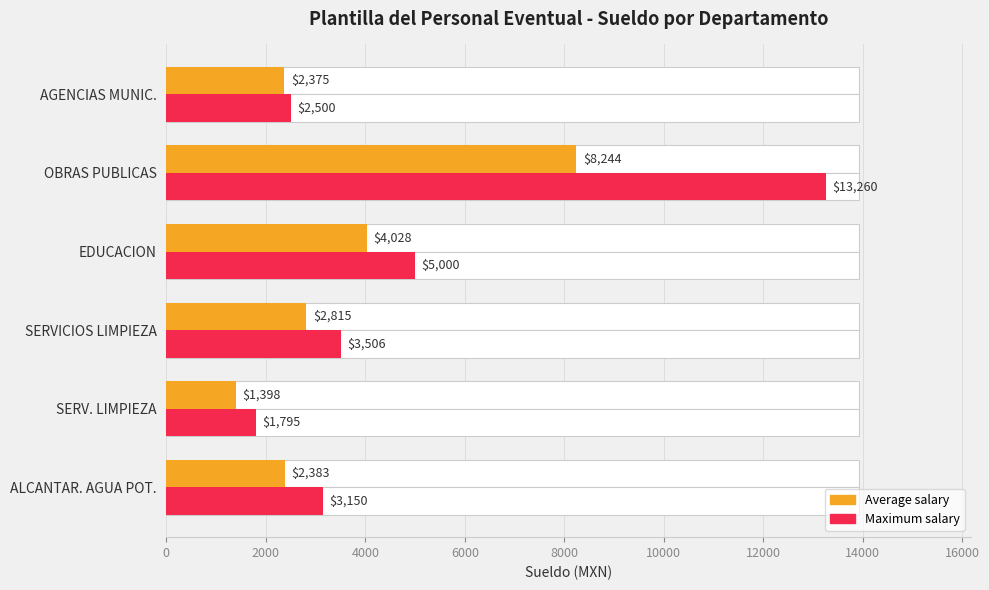

How many data points in Maximum salary are less than 3506?

3